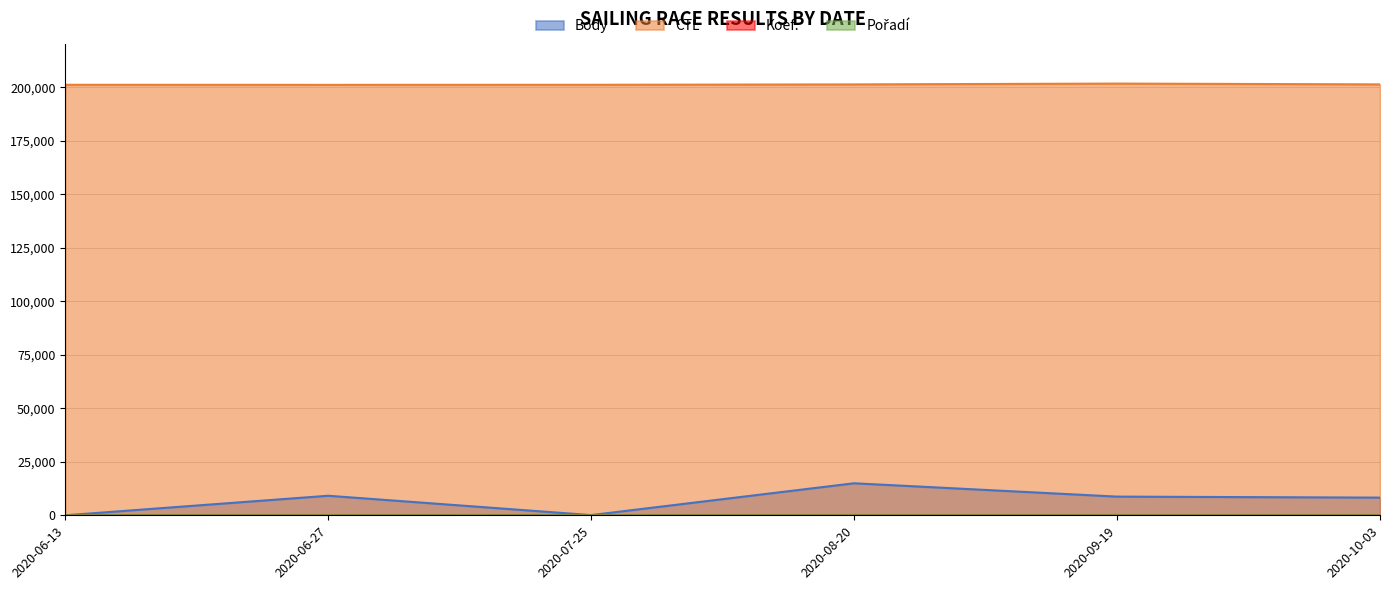

What position from the left is 2020-08-20?

4